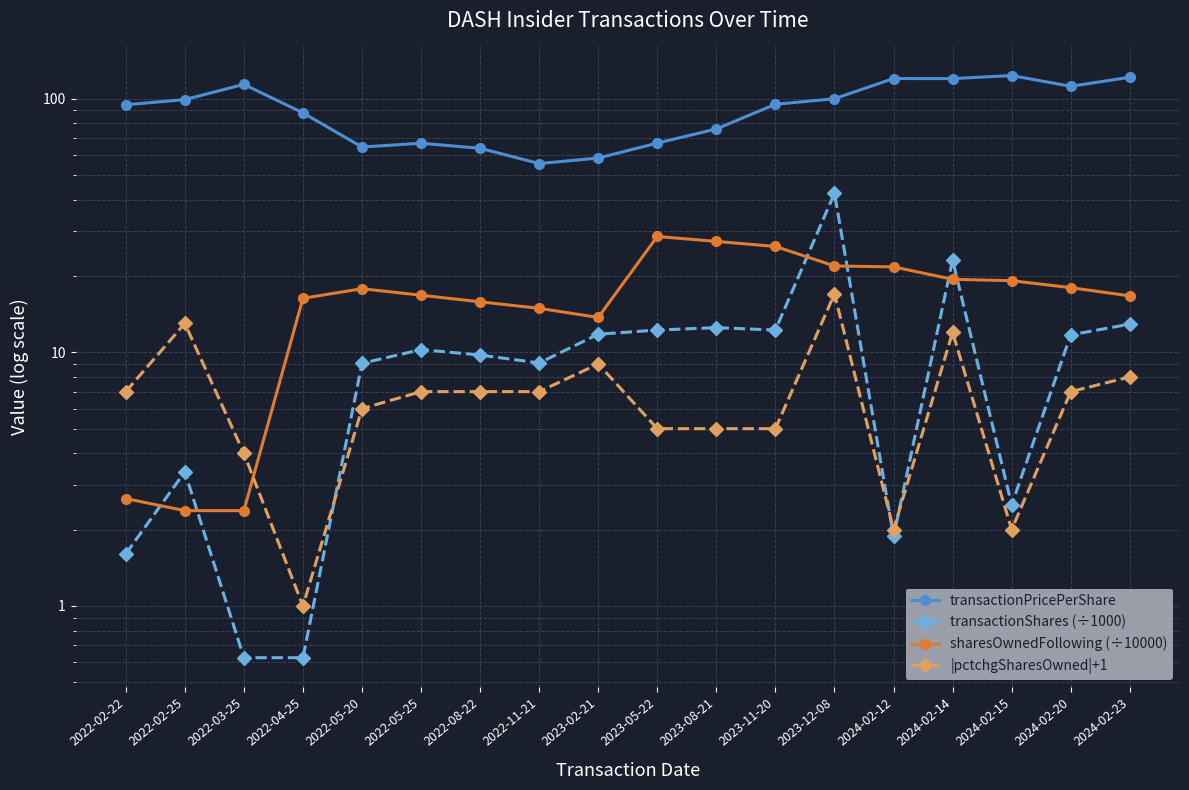

Which series has the widest spread of values?

transactionPricePerShare